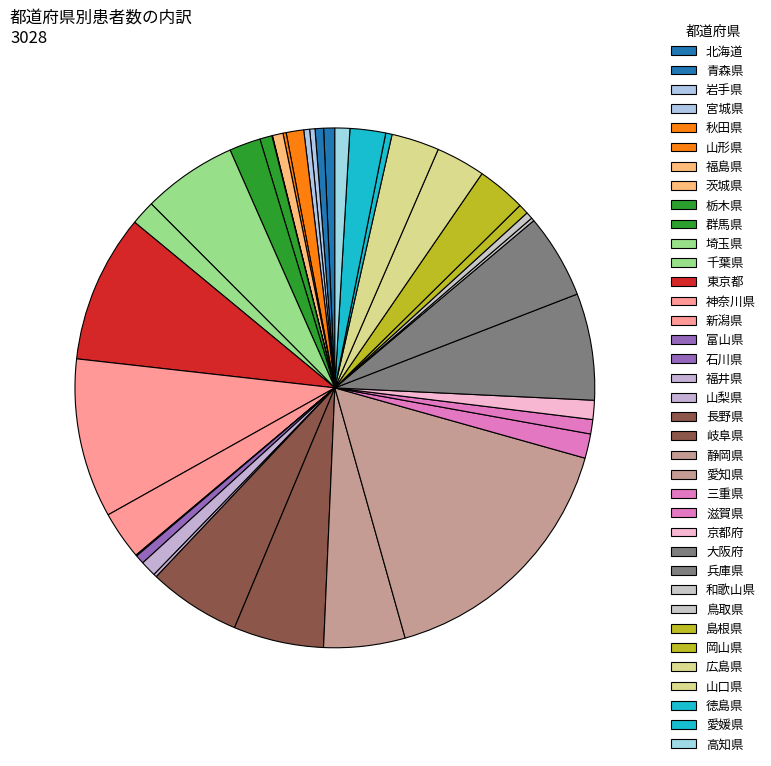

What percentage do 宮城県 and 山形県 together represent?

0.6%